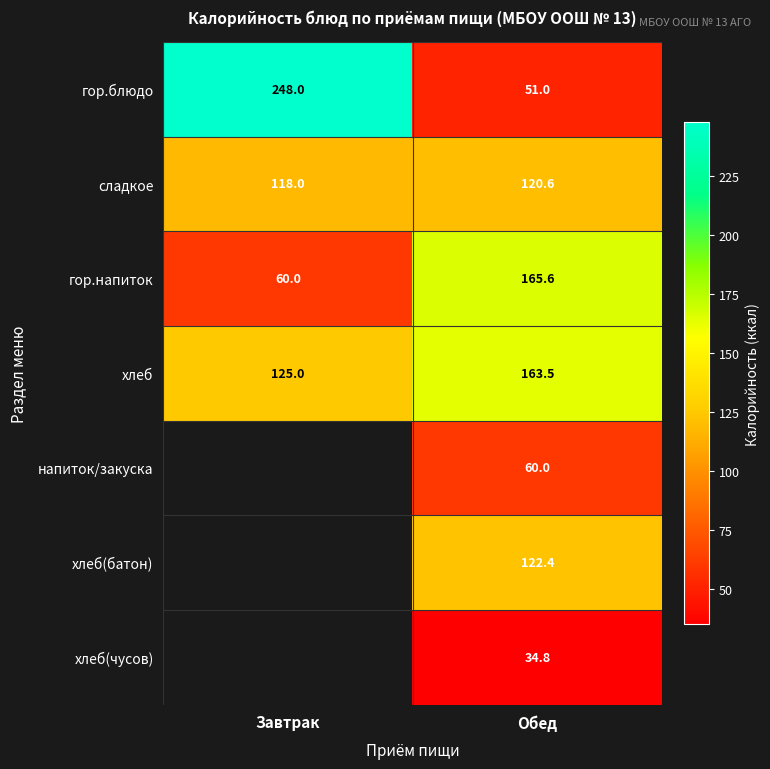

The value of напиток/закуска at Обед is 60.0. True or false?

True